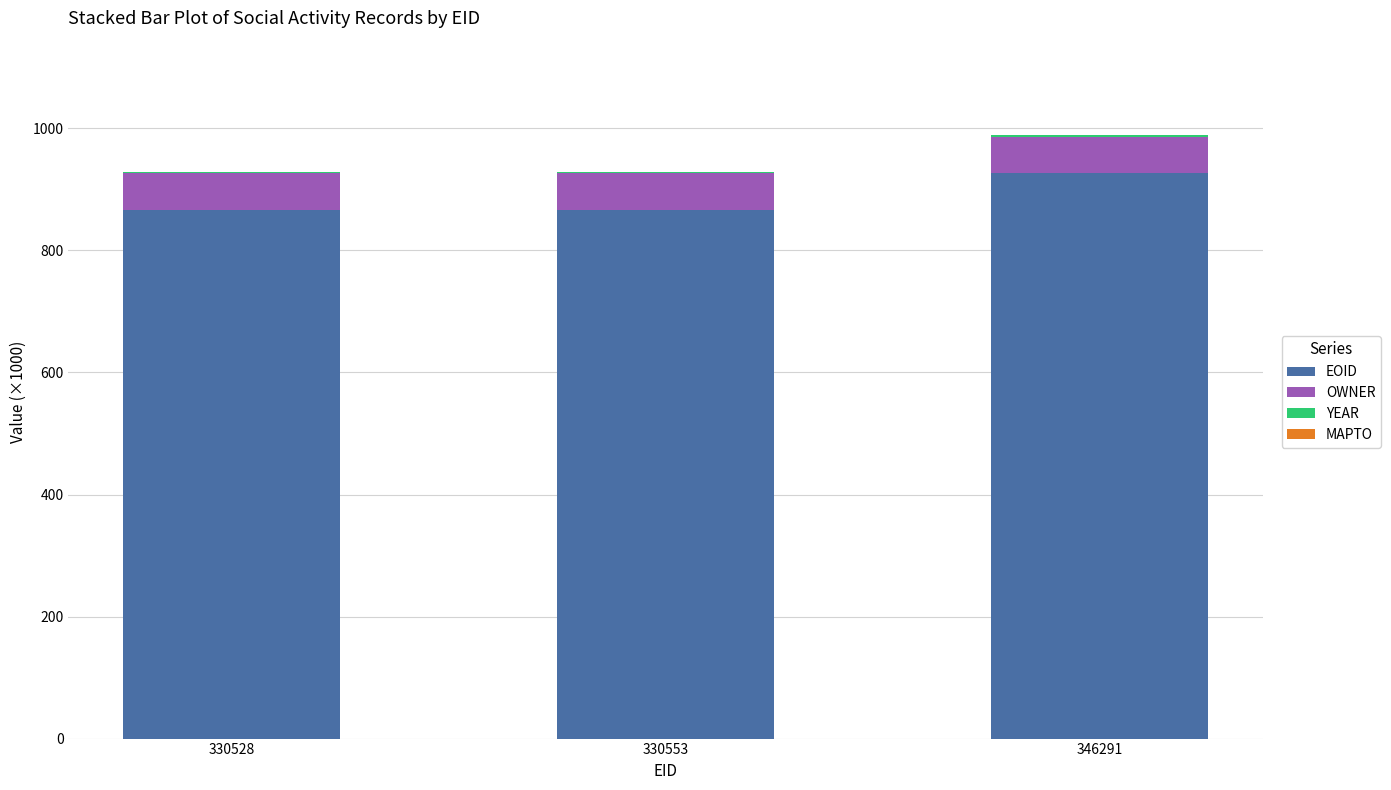

What is the total value across all series at 330528?

928.5